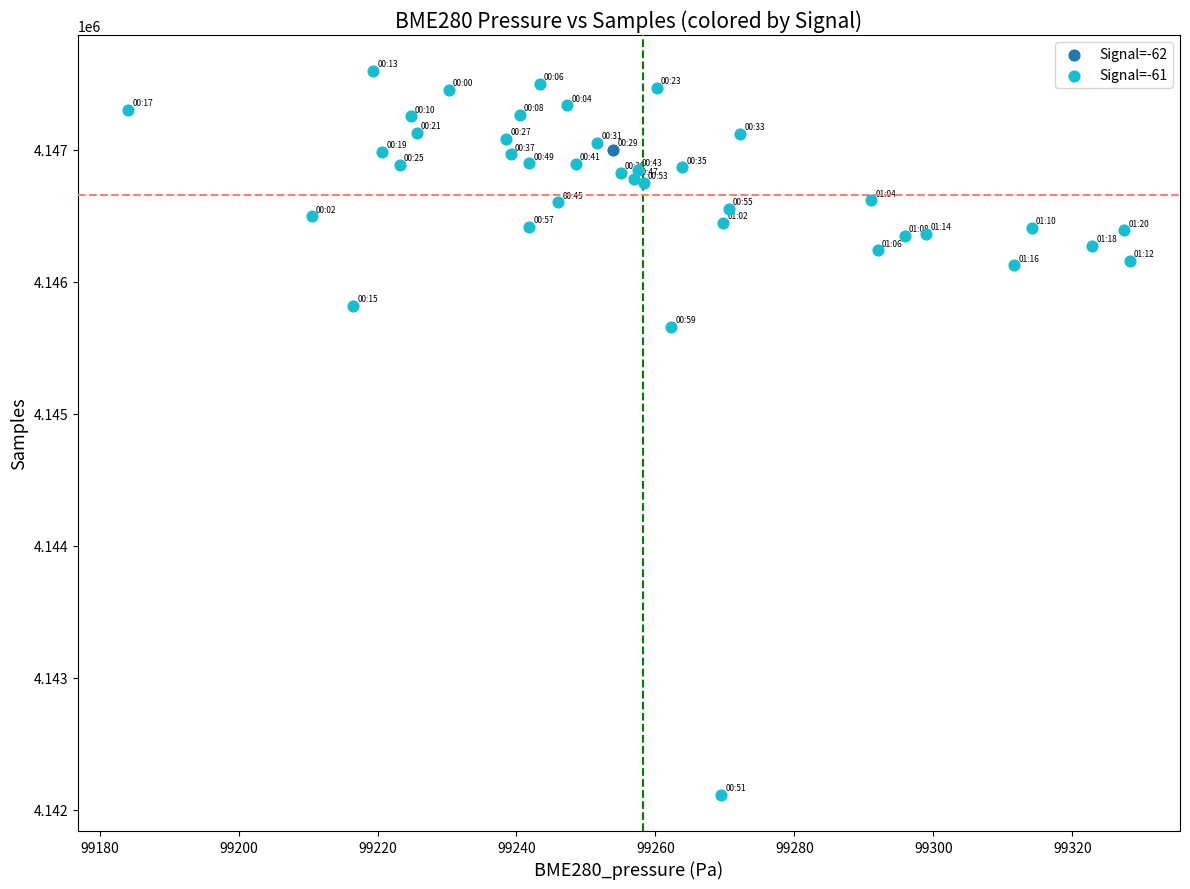

What are all the series names shown in the legend?

Signal=-62, Signal=-61